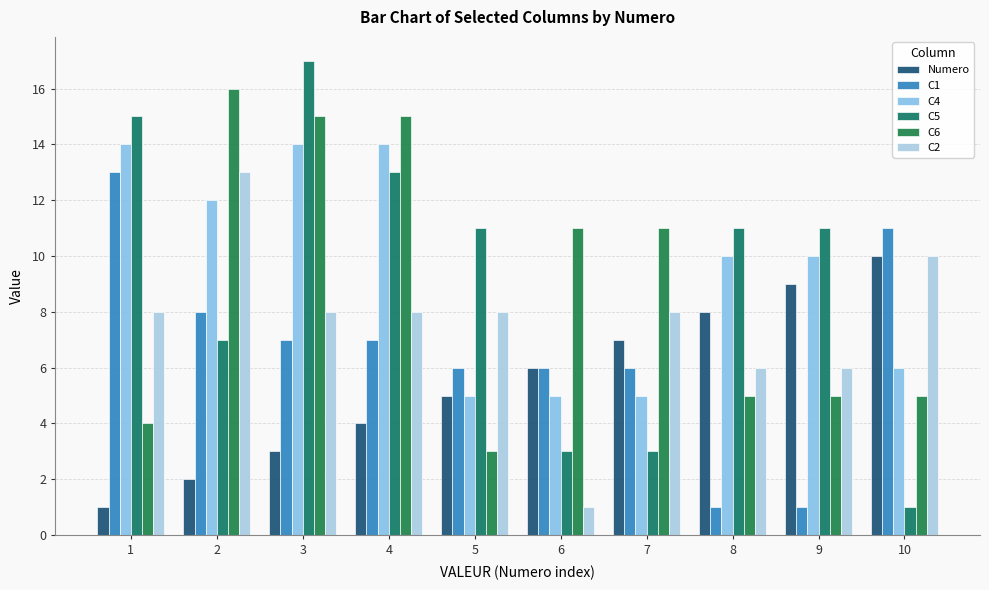

How many bars are there in each group?

6